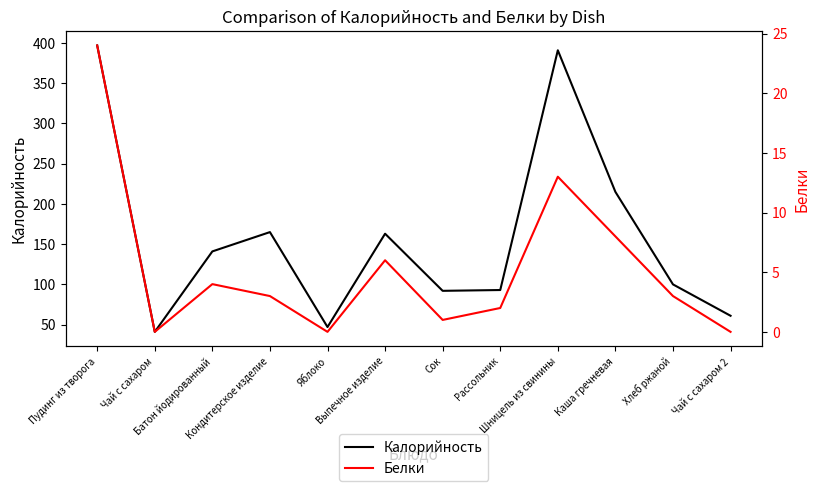

Reading left to right, extract all data points from this chart.

Калорийность: Пудинг из творога=397	Чай с сахаром=41	Батон йодированный=141	Кондитерское изделие=165	Яблоко=47	Выпечное изделие=163	Сок=92	Рассольник=93	Шницель из свинины=391	Каша гречневая=215	Хлеб ржаной=100	Чай с сахаром 2=61
Белки: Пудинг из творога=24	Чай с сахаром=0	Батон йодированный=4	Кондитерское изделие=3	Яблоко=0	Выпечное изделие=6	Сок=1	Рассольник=2	Шницель из свинины=13	Каша гречневая=8	Хлеб ржаной=3	Чай с сахаром 2=0